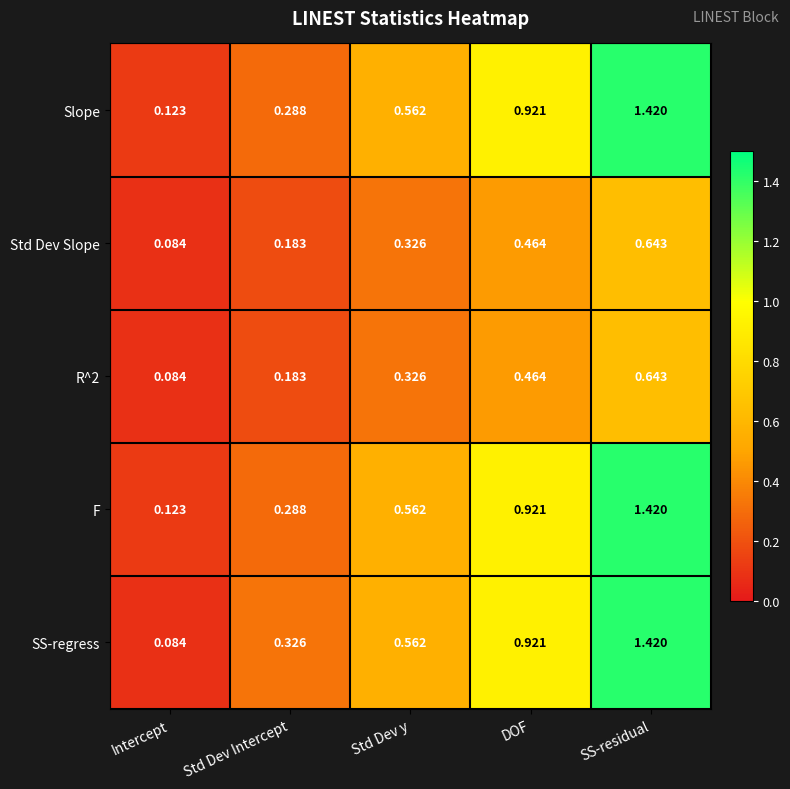

Which series has the widest spread of values?

SS-regress